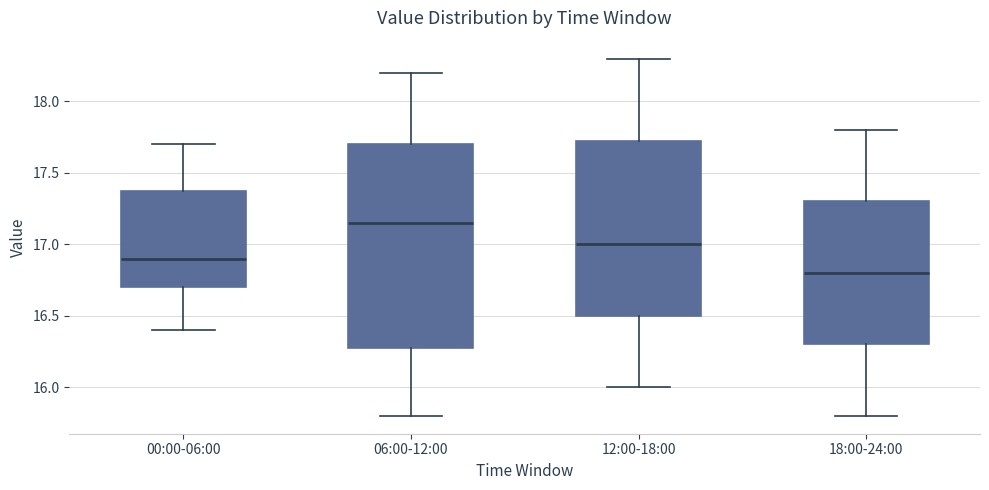

Where does the upper whisker of the box for 00:00-06:00 end on the y-axis? The values are not printed on the chart, so give them approximately, as read against the axis.

17.70